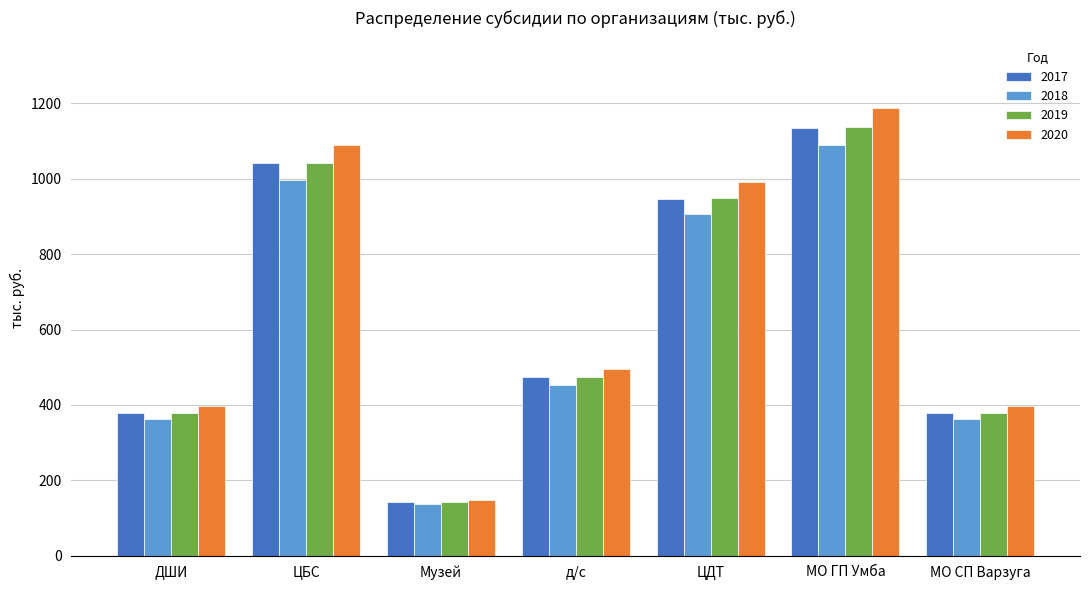

How many groups of bars are there?

7